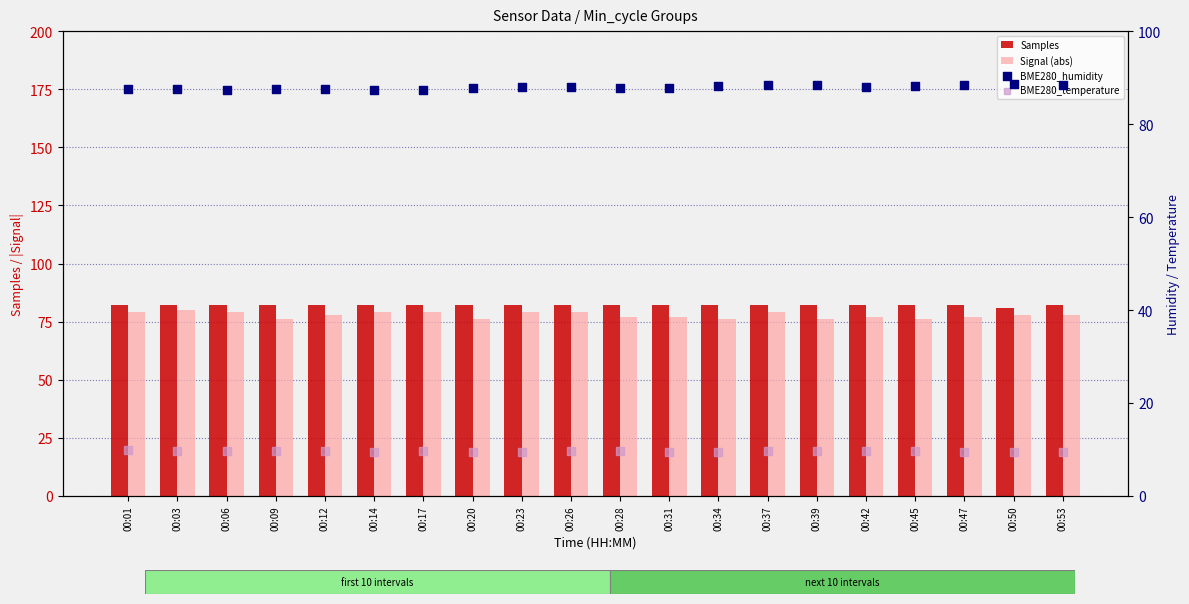

Which series reaches the minimum Y coordinate?

BME280_temperature